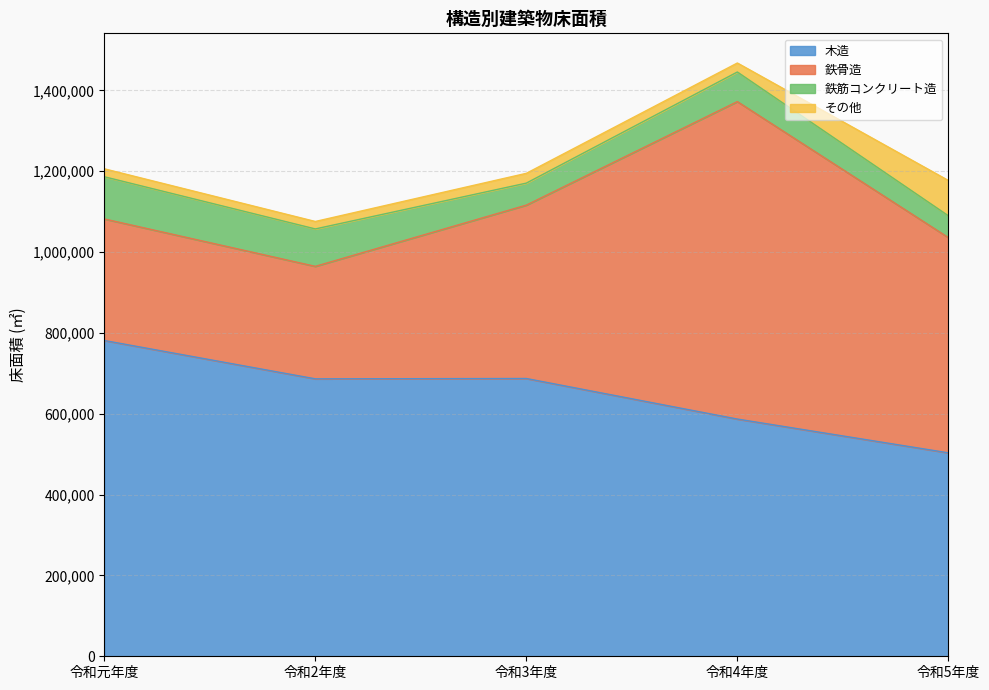

Is it true that 木造 equals 781139 at 令和元年度?

True